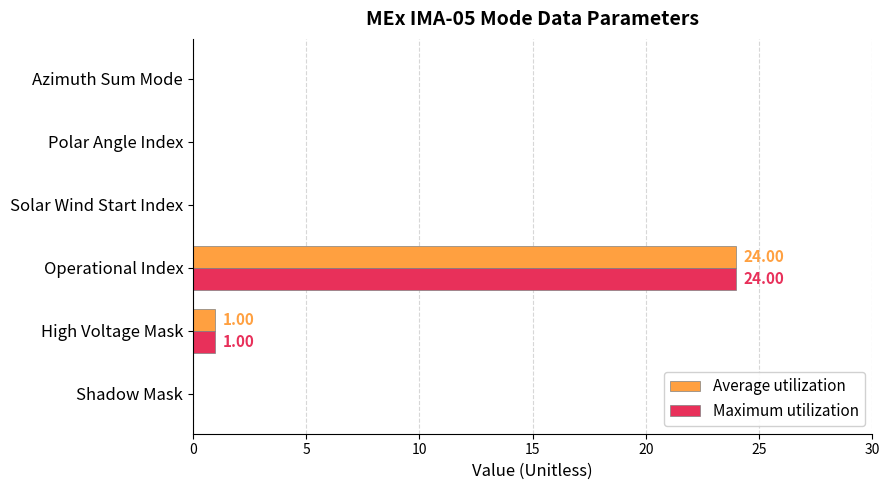

Which category has the highest value across all series?

Operational Index